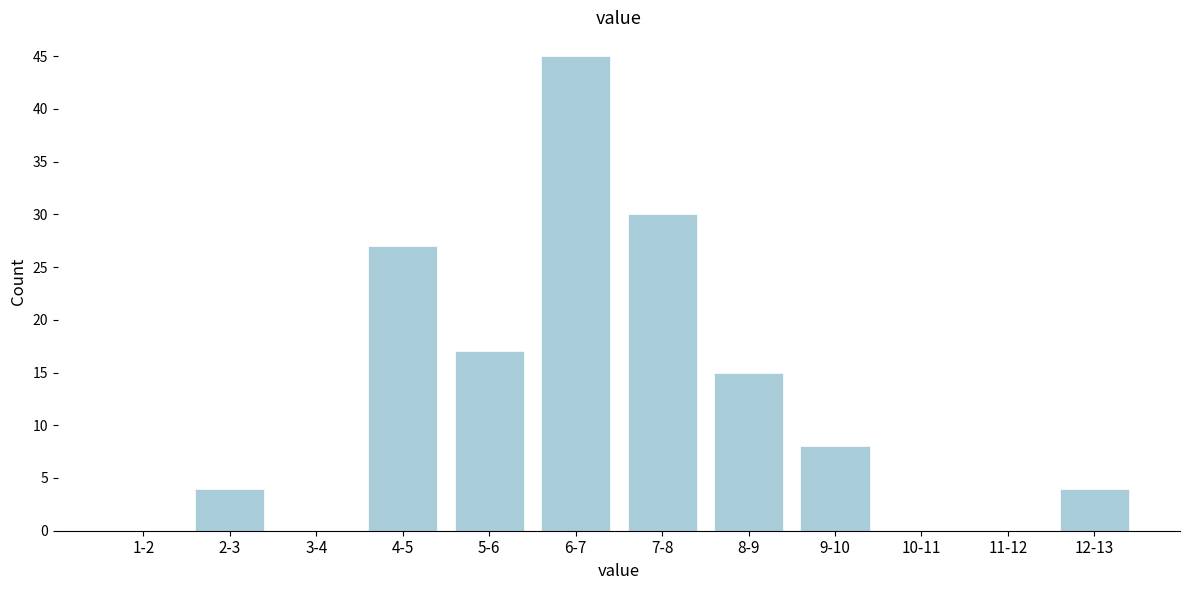

Reading left to right, extract all data points from this chart.

1-2=0	2-3=4	3-4=0	4-5=27	5-6=17	6-7=45	7-8=30	8-9=15	9-10=8	10-11=0	11-12=0	12-13=4